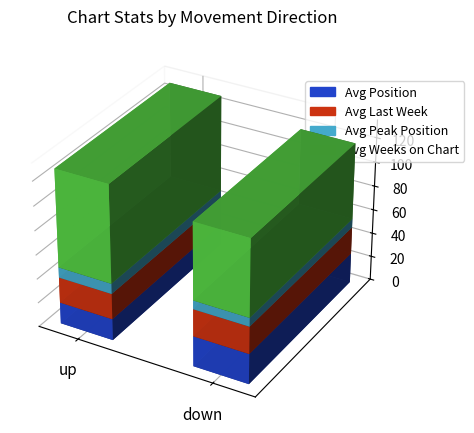

What is the maximum value for Avg Last Week?

26.8